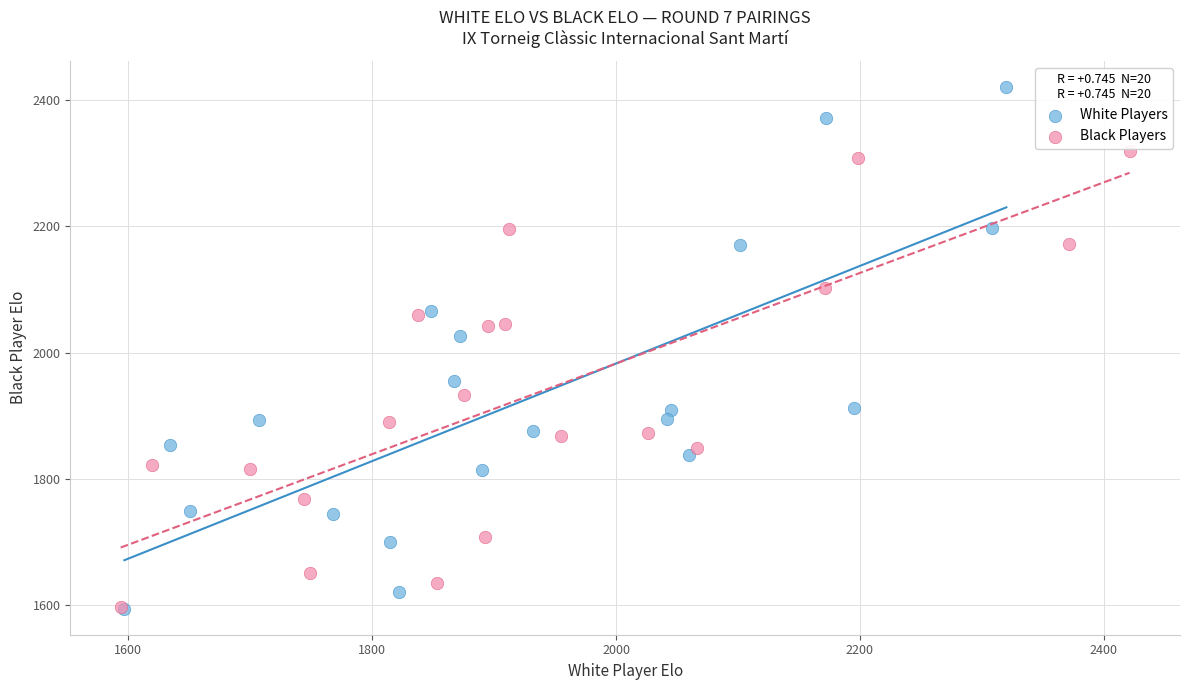

Which series has the largest Y range (max minus min)?

White Players